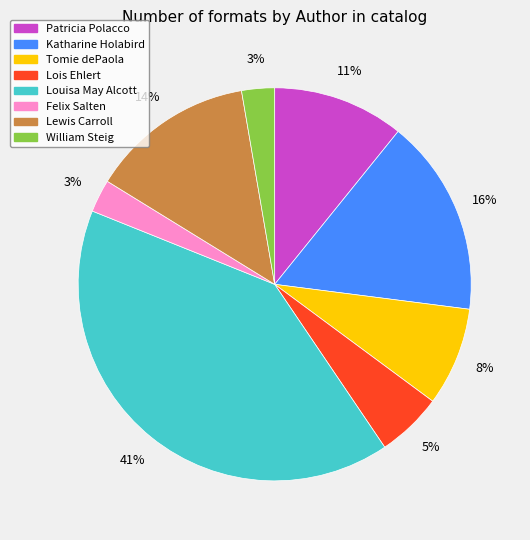

Is there any slice that represents more than half of the pie?

No